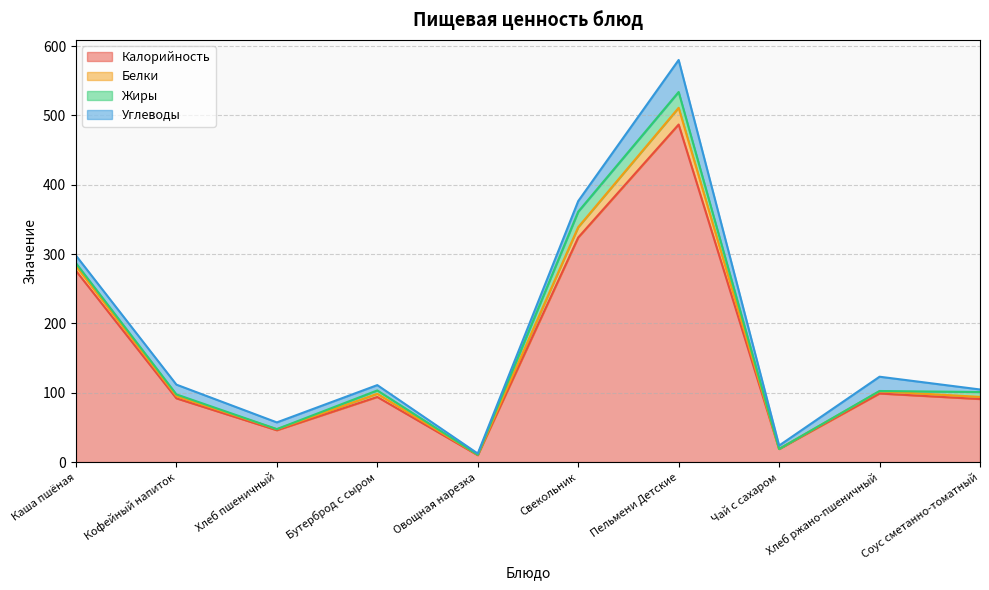

At which label does Белки first exceed 3?

Каша пшёная